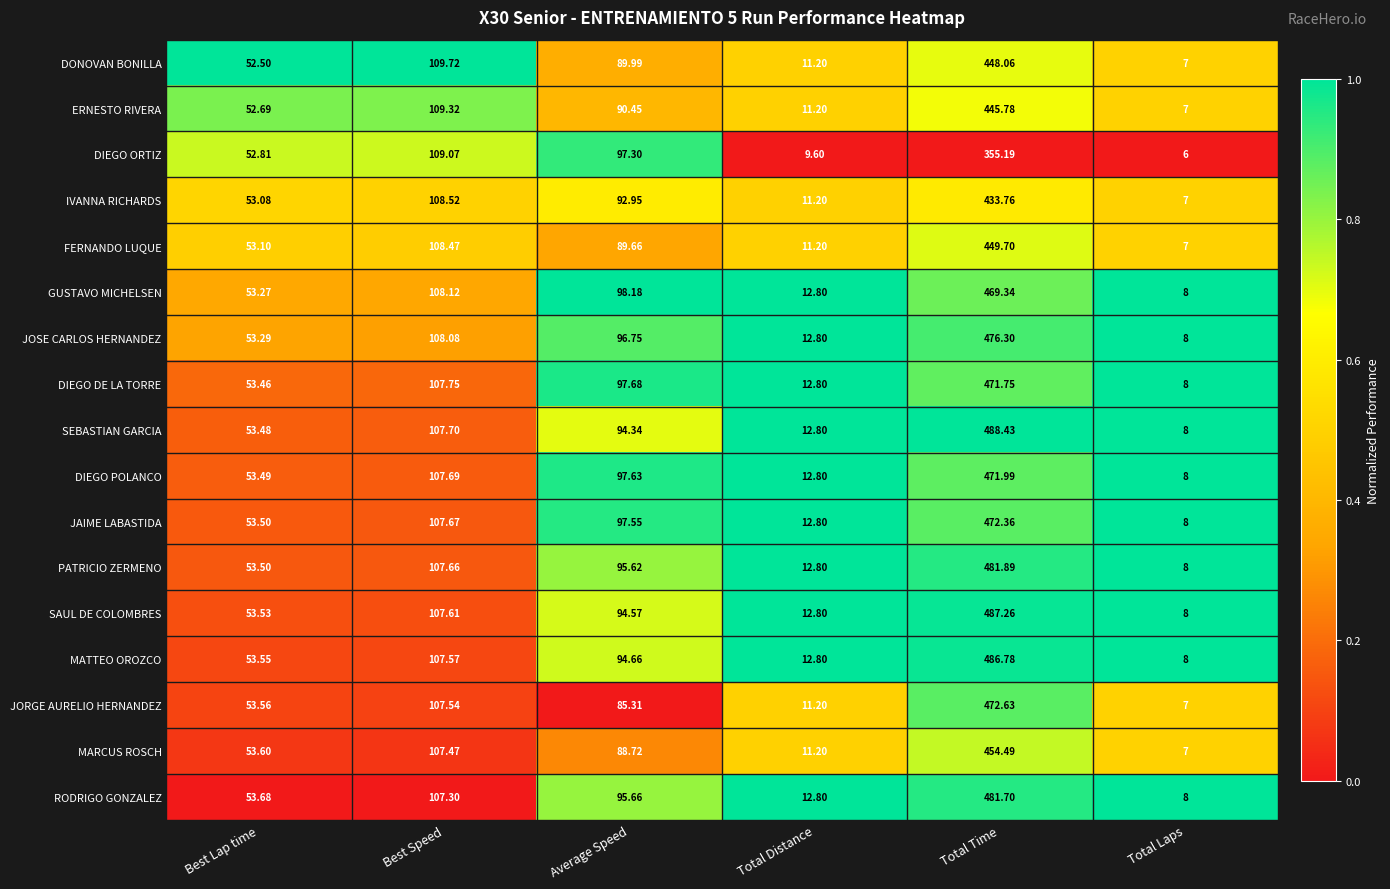

Which label corresponds to the smallest value in the chart?

Total Laps